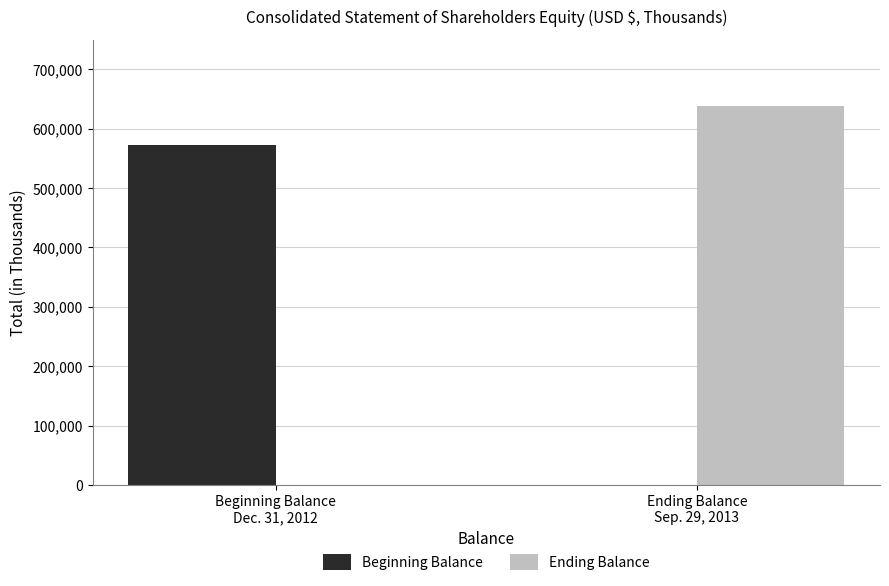

Reading left to right, extract all data points from this chart.

Beginning Balance: Beginning Balance
Dec. 31, 2012=572285	Ending Balance
Sep. 29, 2013=0
Ending Balance: Beginning Balance
Dec. 31, 2012=0	Ending Balance
Sep. 29, 2013=637724